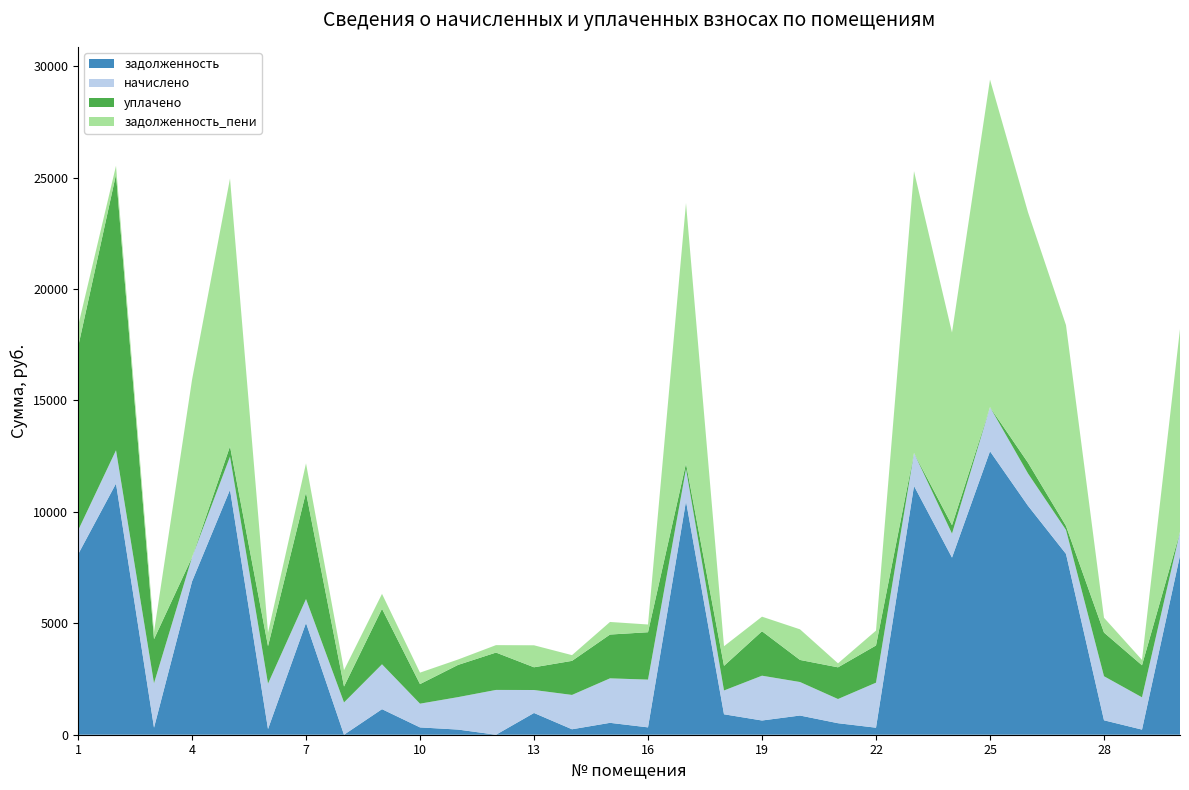

Reading left to right, transcribe all the data shown in this chart.

задолженность: 1=8089.2	2=11272.5	3=316.8	4=6875.9	5=10994.2	6=254.5	7=5017.6	8=0.0	9=1146.8	10=328.6	11=231.1	12=0.0	13=976.0	14=244.6	15=533.3	16=330.0	17=10479.7	18=917.3	19=638.3	20=861.4	21=516.8	22=315.1	23=11164.8	24=7949.5	25=12720.1	26=10274.7	27=8114.9	28=648.1	29=229.5	30=8037.8
начислено: 1=1071.7	2=1493.5	3=1993.6	4=1085.2	5=1486.7	6=2037.8	7=1071.7	8=1449.2	9=2014.0	10=1064.8	11=1456.1	12=2010.6	13=1030.8	14=1541.1	15=1997.0	16=2143.3	17=1449.2	18=1068.2	19=2010.6	20=1503.7	21=1085.2	22=2020.8	23=1479.9	24=1075.0	25=1979.9	26=1449.2	27=1075.0	28=1976.6	29=1449.2	30=1064.8
уплачено: 1=8224.0	2=12375.3	3=1978.1	4=0.0	5=461.0	6=1682.4	7=4784.4	8=714.0	9=2491.5	10=879.0	11=1444.7	12=1676.2	13=1020.0	14=1528.9	15=1965.4	16=2126.4	17=242.0	18=1105.3	19=1995.0	20=991.0	21=1422.5	22=1669.4	23=0.0	24=378.0	25=0.0	26=483.0	27=180.0	28=1960.0	29=1438.0	30=0.0
задолженность_пени: 1=936.9	2=390.6	3=332.2	4=7961.1	5=12019.8	6=609.9	7=1304.9	8=735.2	9=669.3	10=514.4	11=242.5	12=334.4	13=986.8	14=256.9	15=564.9	16=346.9	17=11686.9	18=880.2	19=653.9	20=1374.1	21=179.6	22=666.5	23=12644.7	24=8646.5	25=14700.1	26=11240.9	27=9009.9	28=664.7	29=240.8	30=9102.7